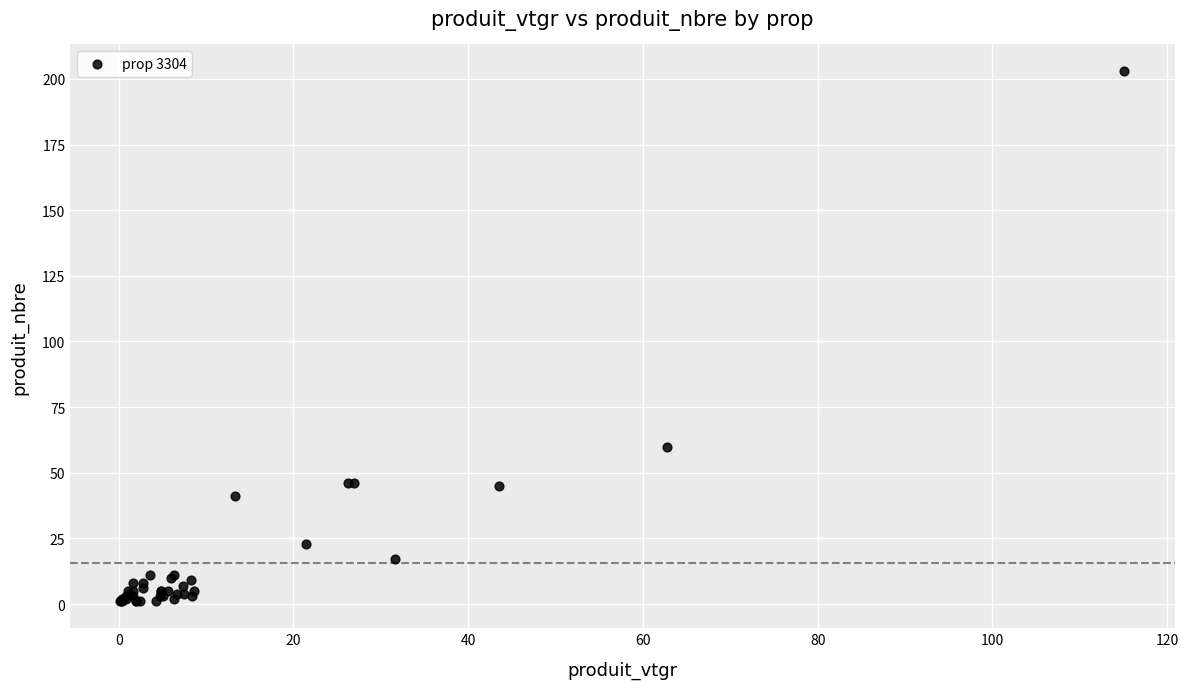

What Y value in the scatter plot is closest to 102?

60